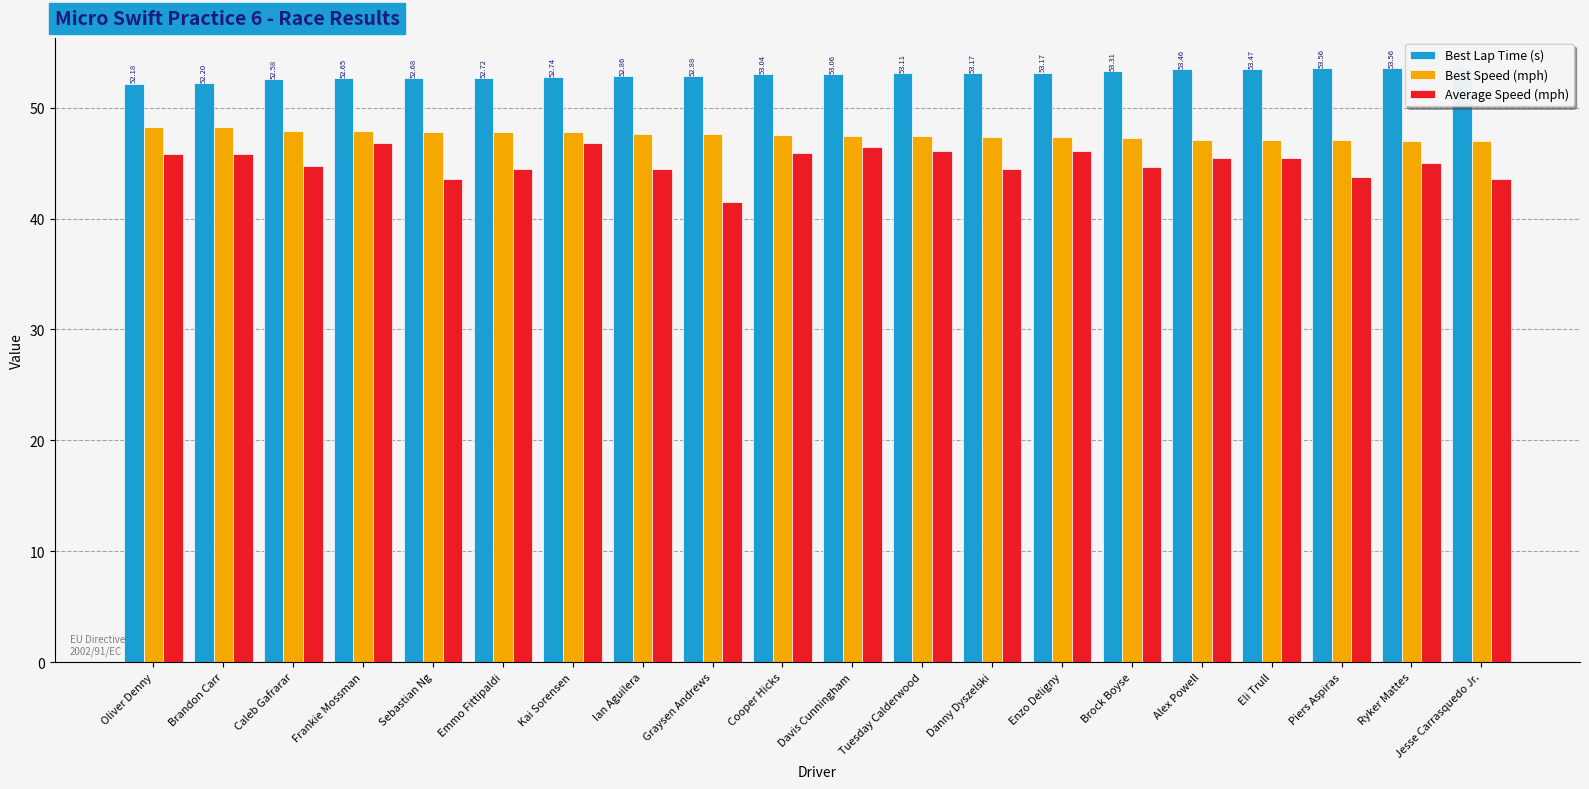

How many groups of bars are there?

20